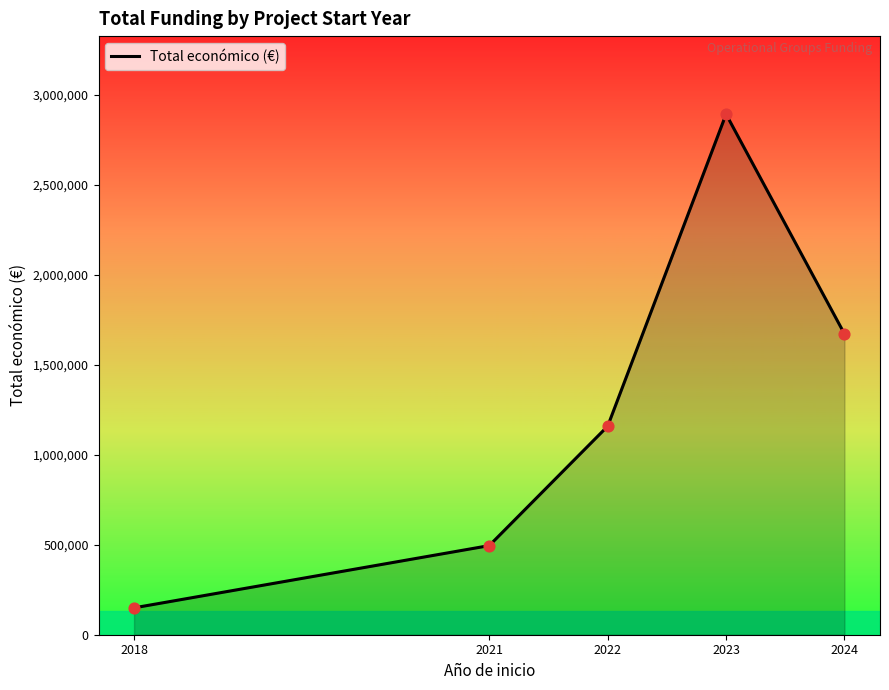

What is the change in value from 2018 to 2022?

+1009496